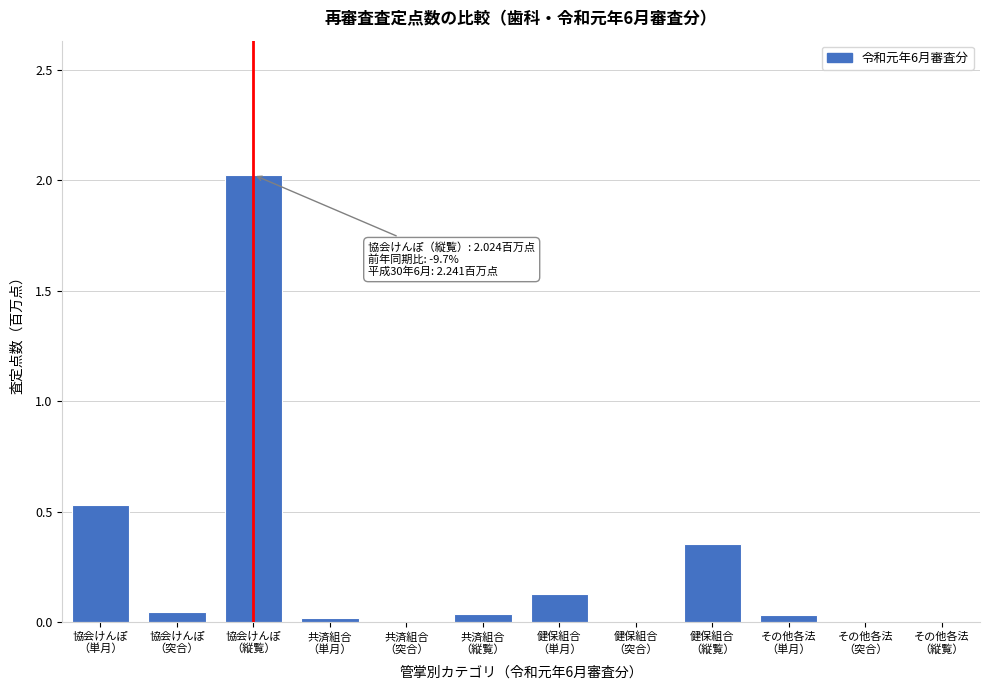

What is the maximum value shown in the chart?

2.0